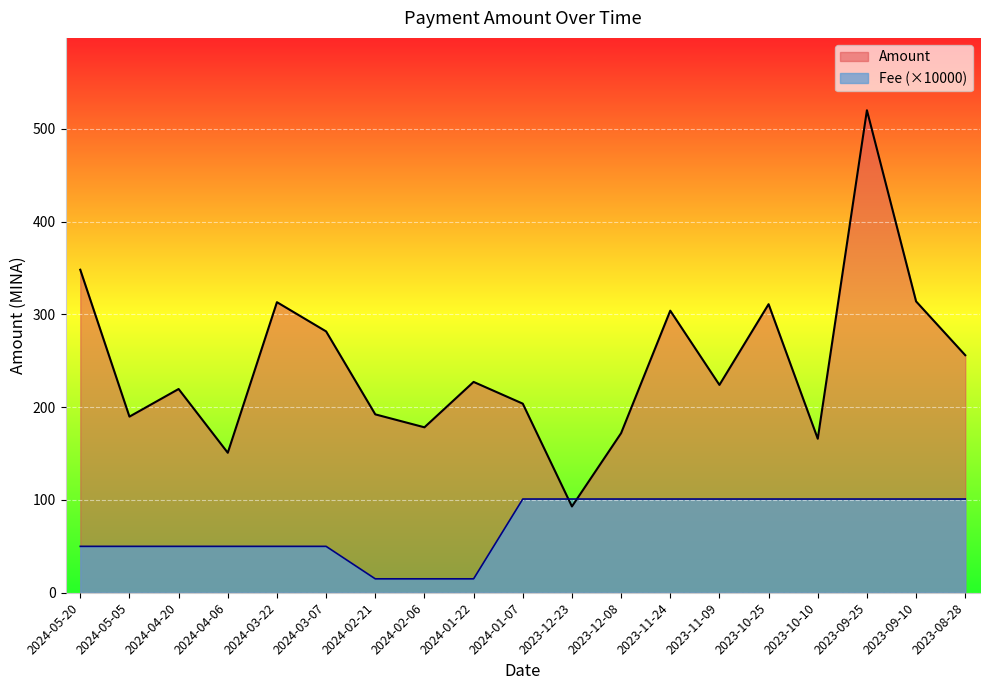

What are all the series names shown in the legend?

Amount, Fee